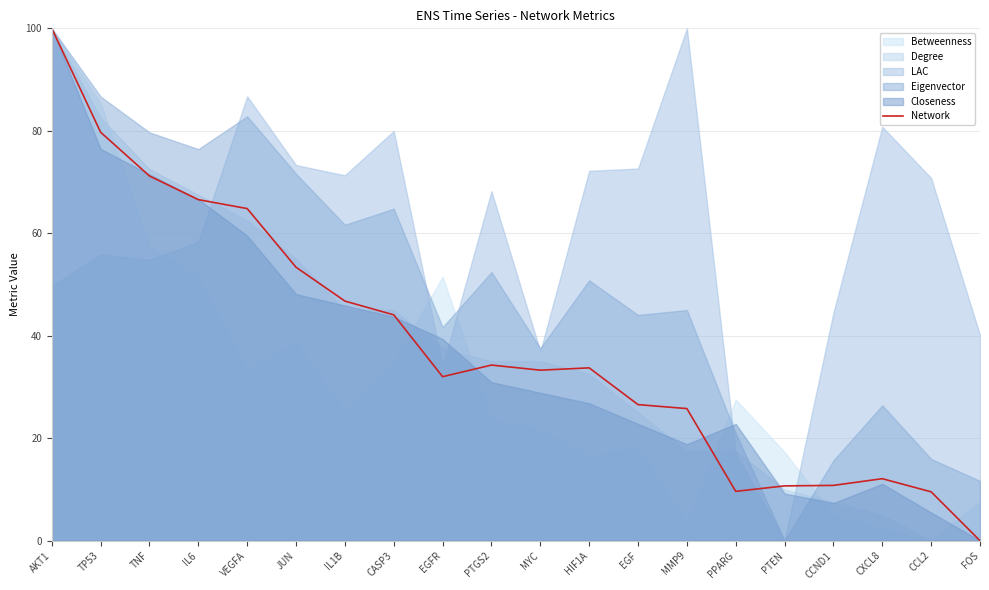

Rank the categories by value from lowest to highest.

FOS, CCL2, PPARG, PTEN, CCND1, CXCL8, MMP9, EGF, EGFR, MYC, HIF1A, PTGS2, CASP3, IL1B, JUN, VEGFA, IL6, TNF, TP53, AKT1